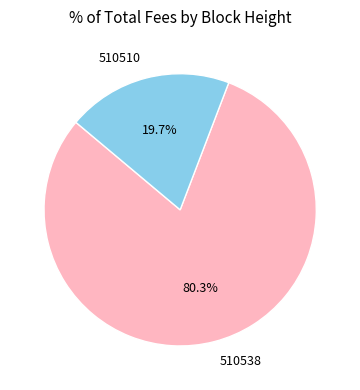

To the nearest percent, what is the difference between the 510510 and 510538 slice percentages?

61%